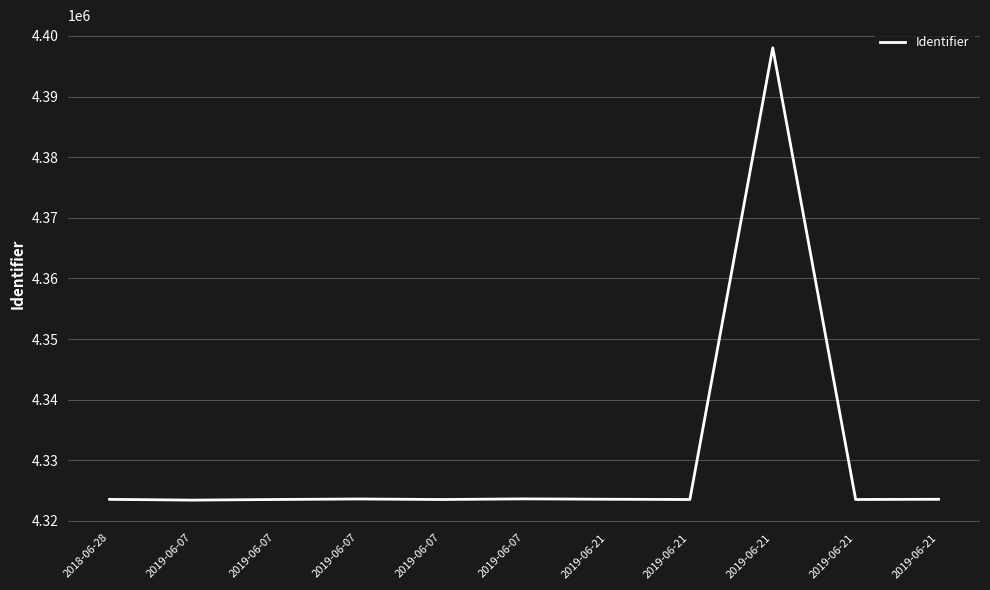

What is the change in value from 2019-06-07 to 2019-06-21?

+99